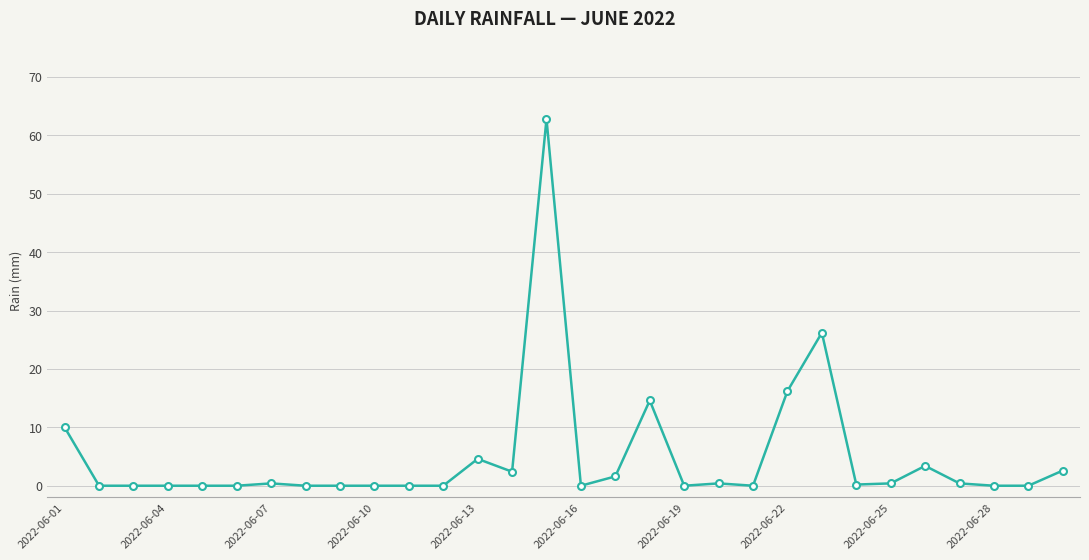

What is the difference between the second highest and second lowest values?

26.2